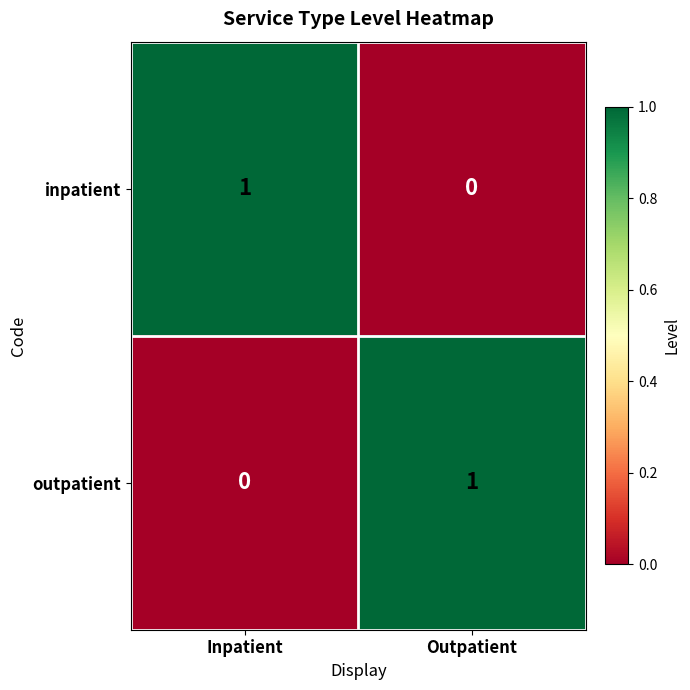

Which category has the highest value in the outpatient series?

Outpatient